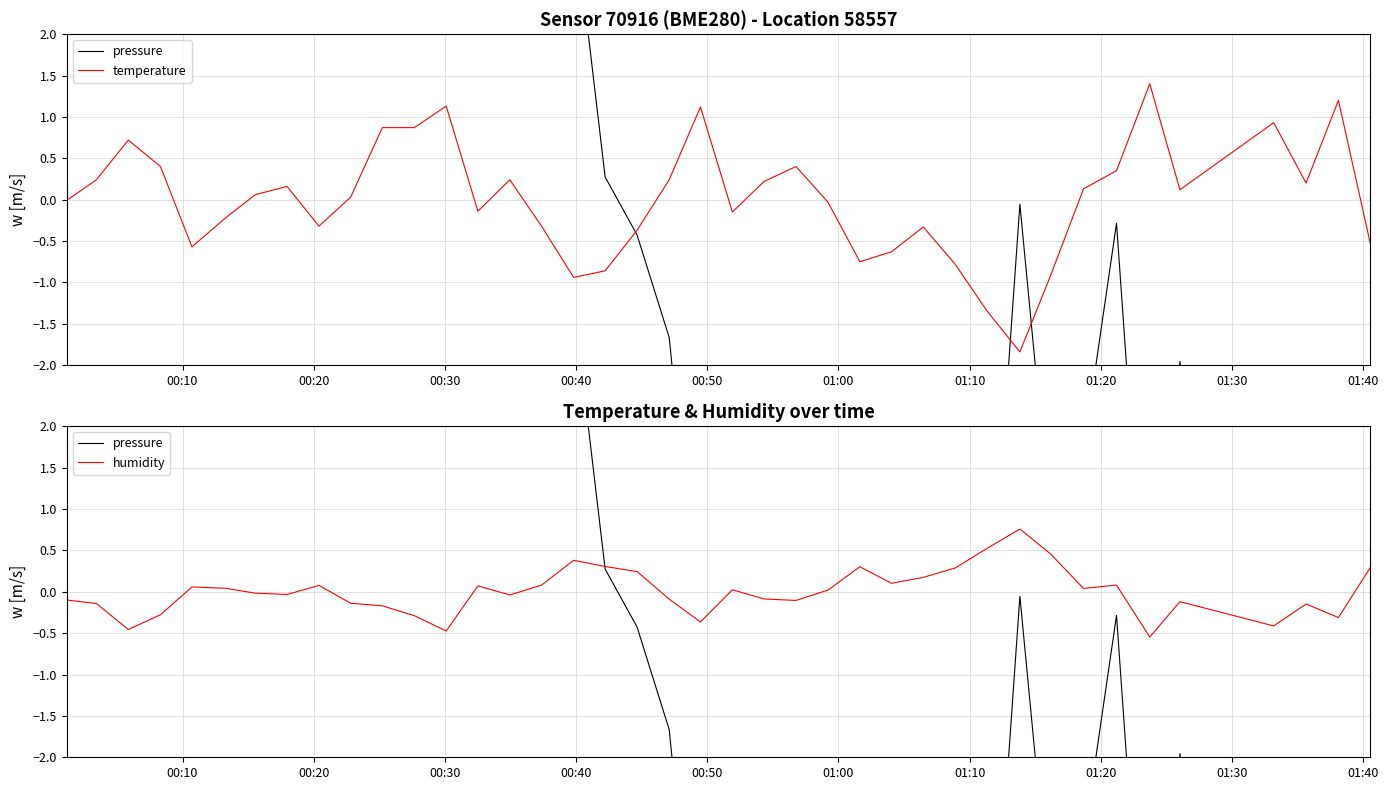

After their last crossing, which series has the higher values: humidity or pressure?

humidity